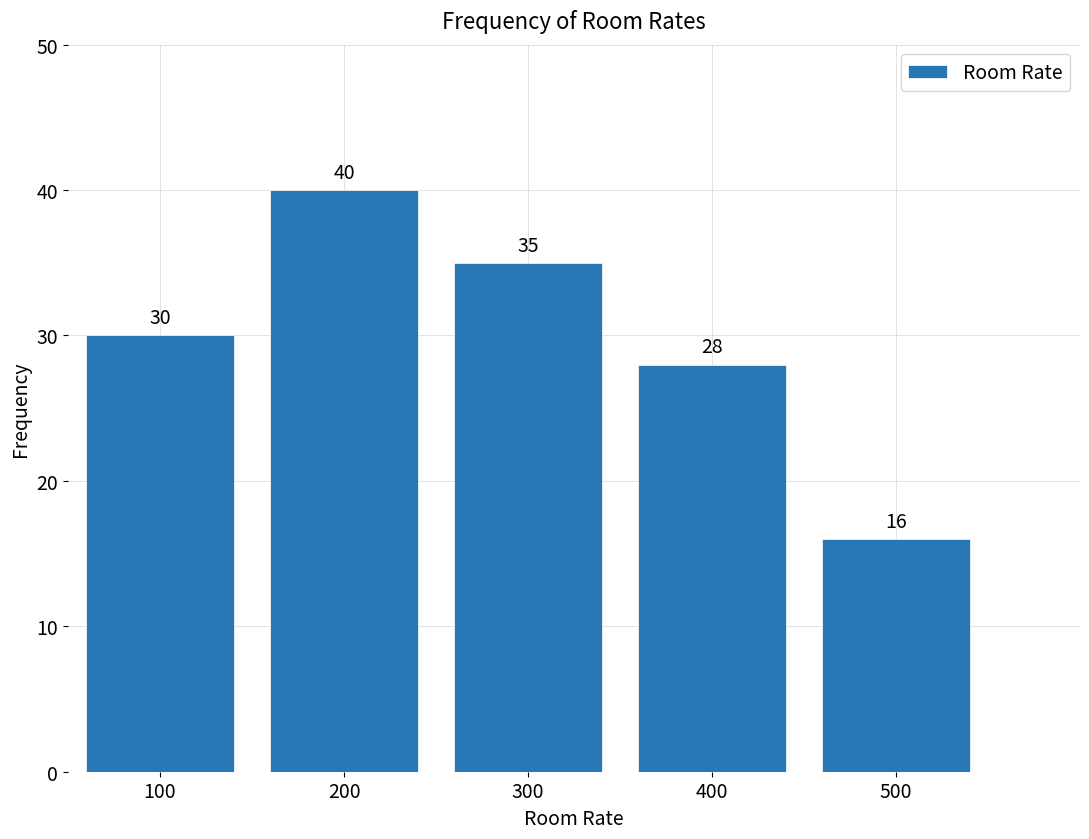

Reading left to right, what are all the values shown in this chart?

30	40	35	28	16